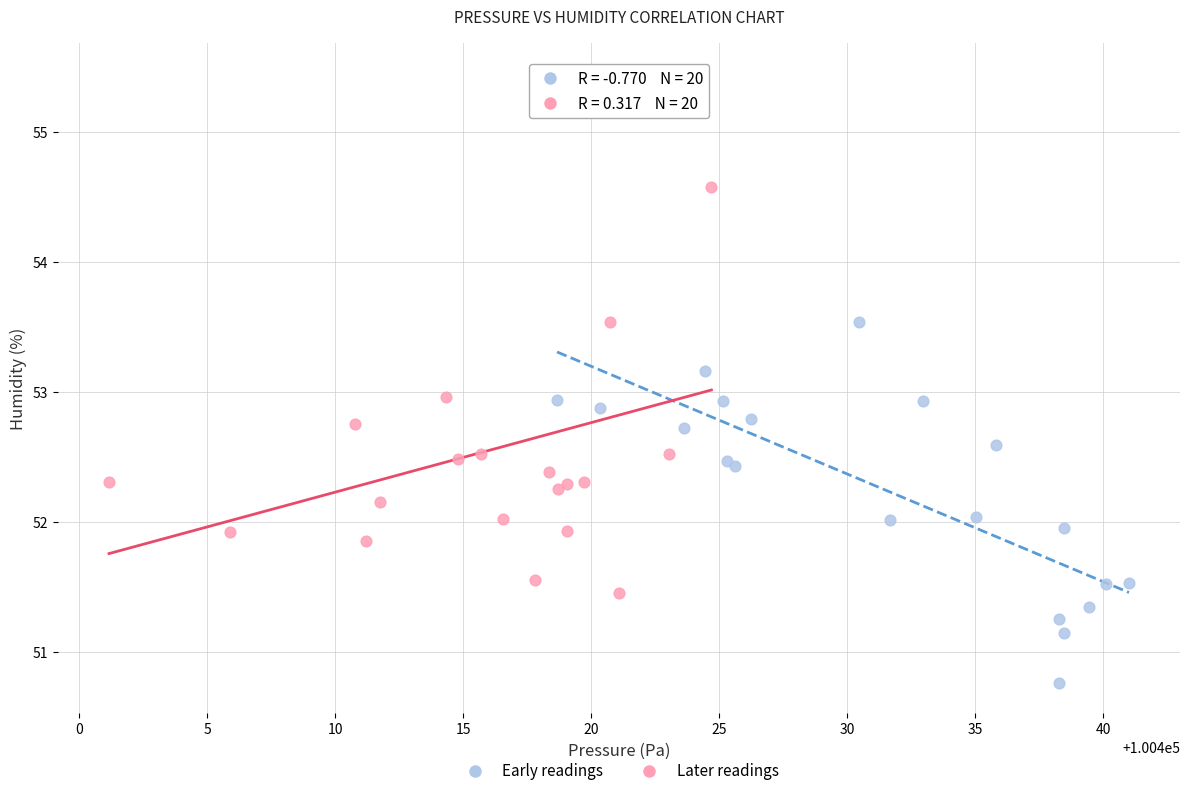

What are all the series names shown in the legend?

Early readings, Later readings